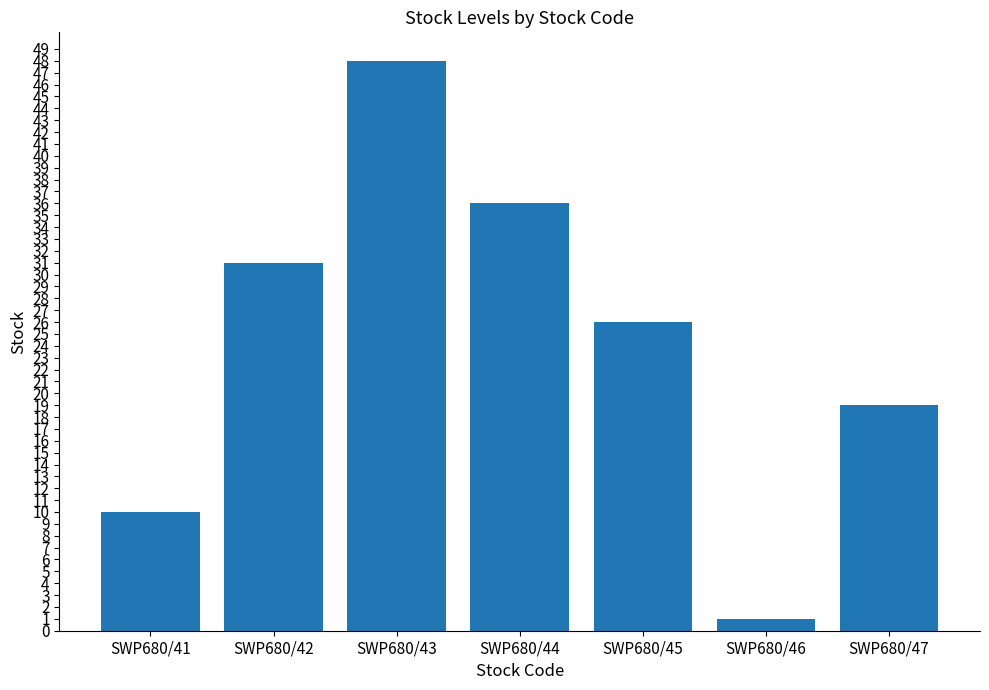

What is the smallest value displayed?

1